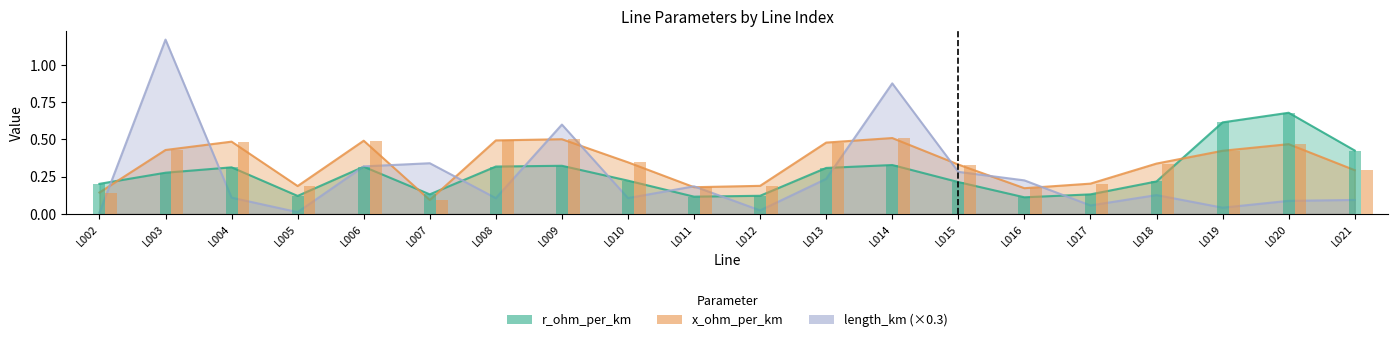

What is the difference between the r_ohm_per_km values at L014 and L011?

0.2